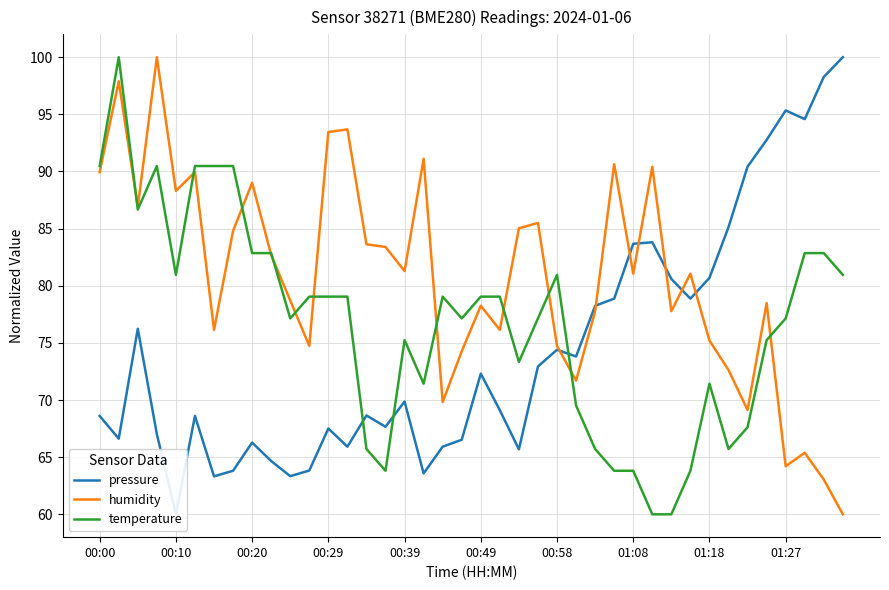

Is it true that temperature equals 81.0 at 00:10?

True